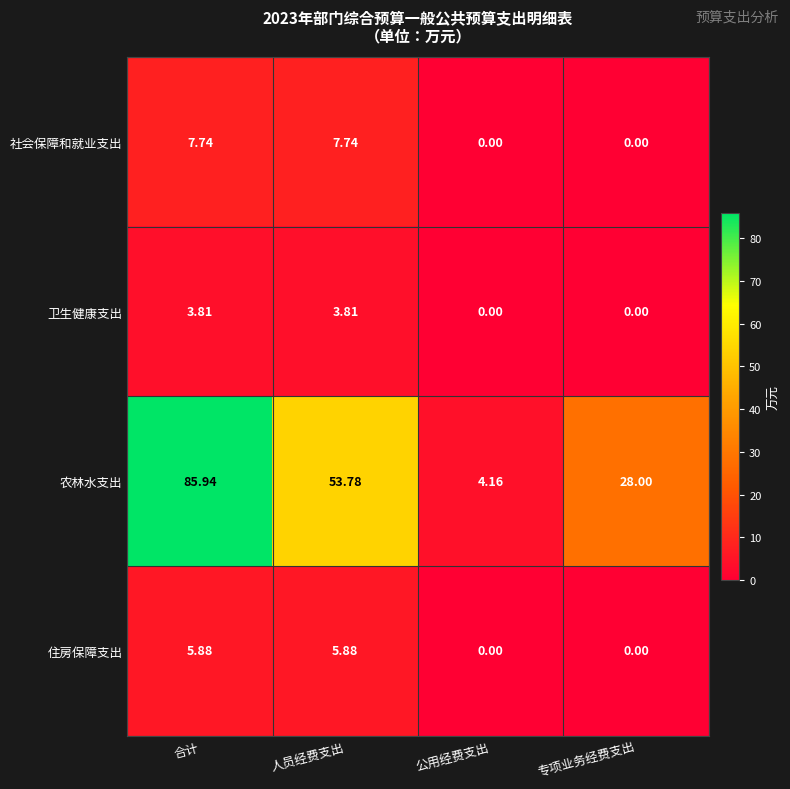

Which label corresponds to the largest value in the chart?

合计